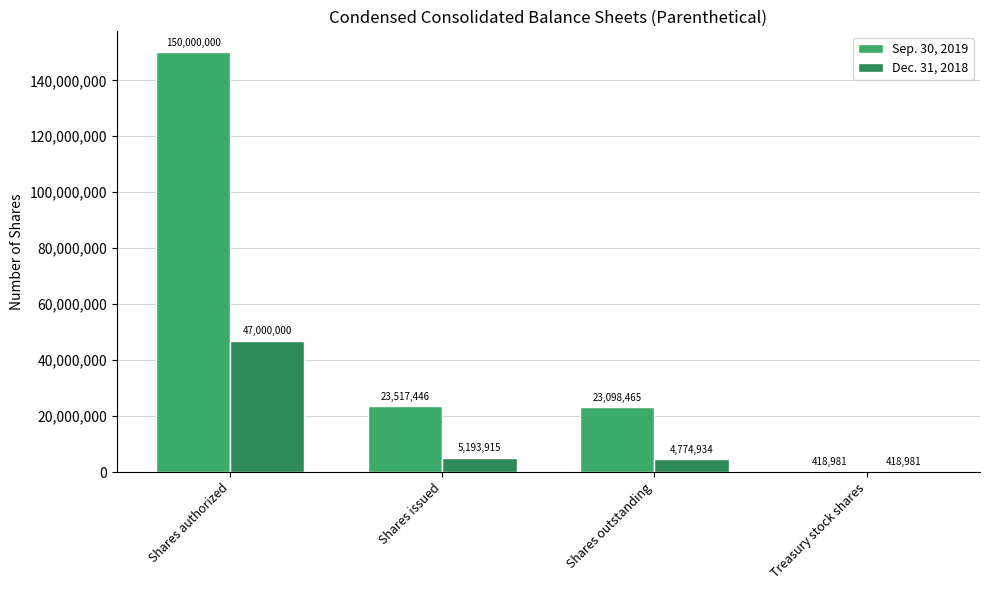

What is the total value across all series at Shares outstanding?

27873399